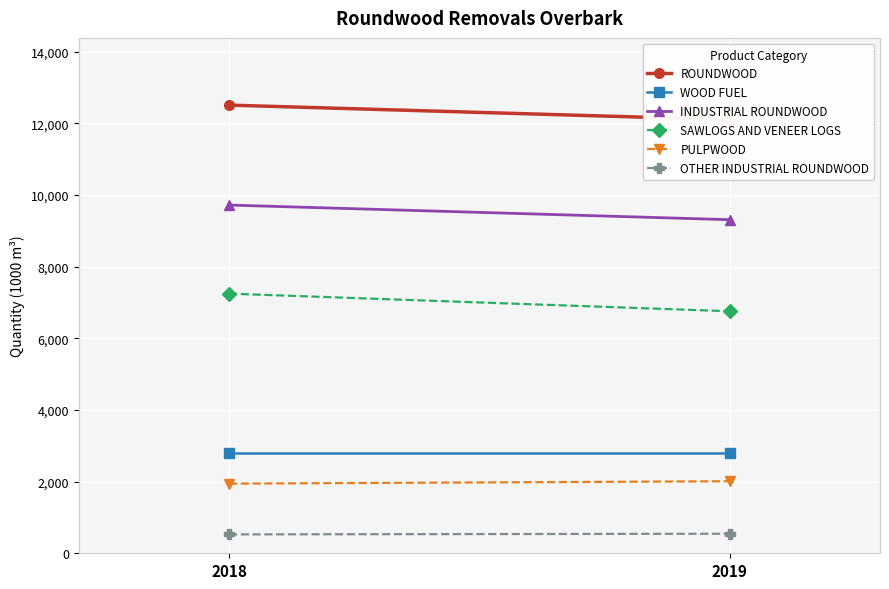

What value does the PULPWOOD series have at 2018?

1943